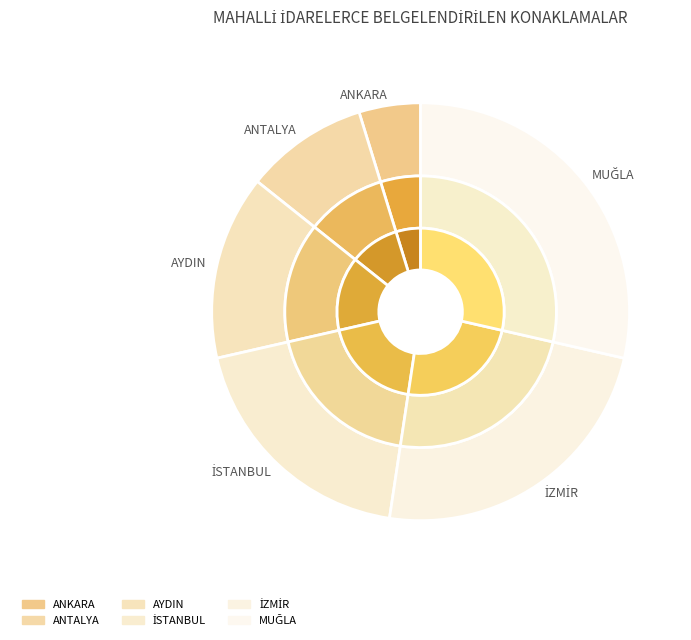

Combined, do MUĞLA and İZMİR account for over 50%?

Yes